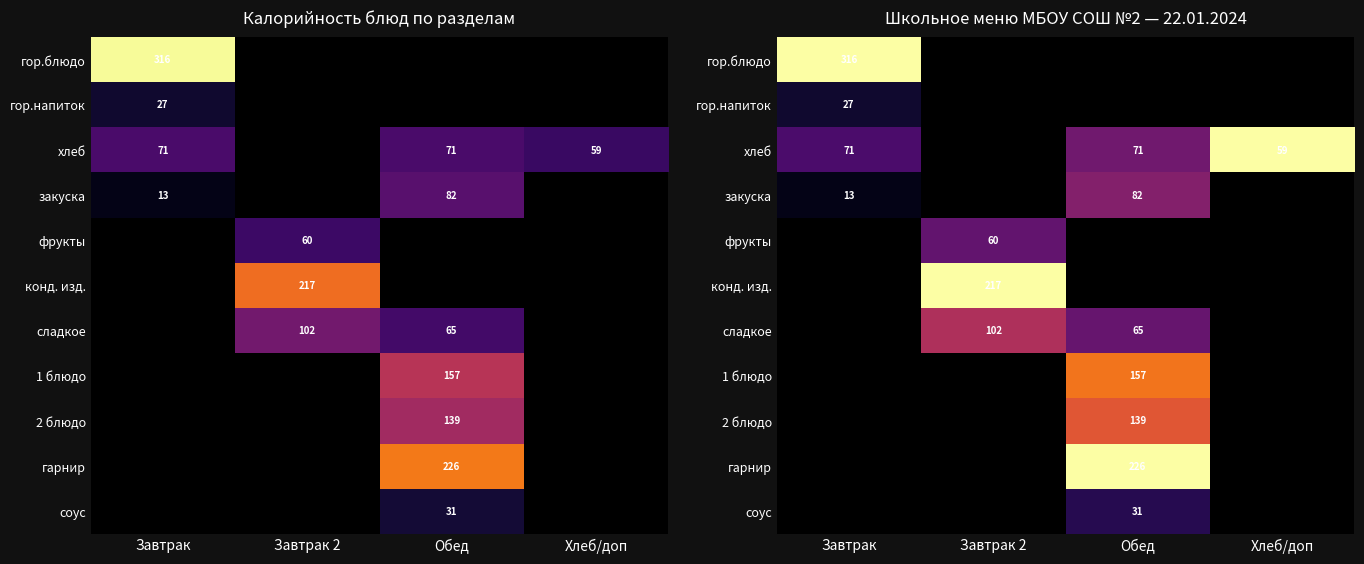

What is the difference between the highest and lowest values at Завтрак?

307.0